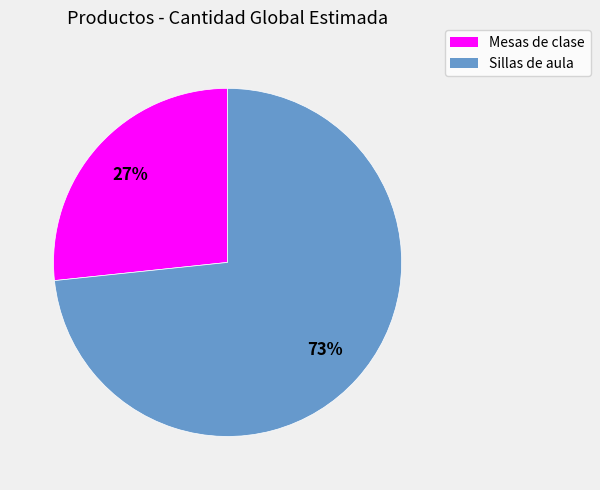

To the nearest percent, what is the average slice percentage?

50%